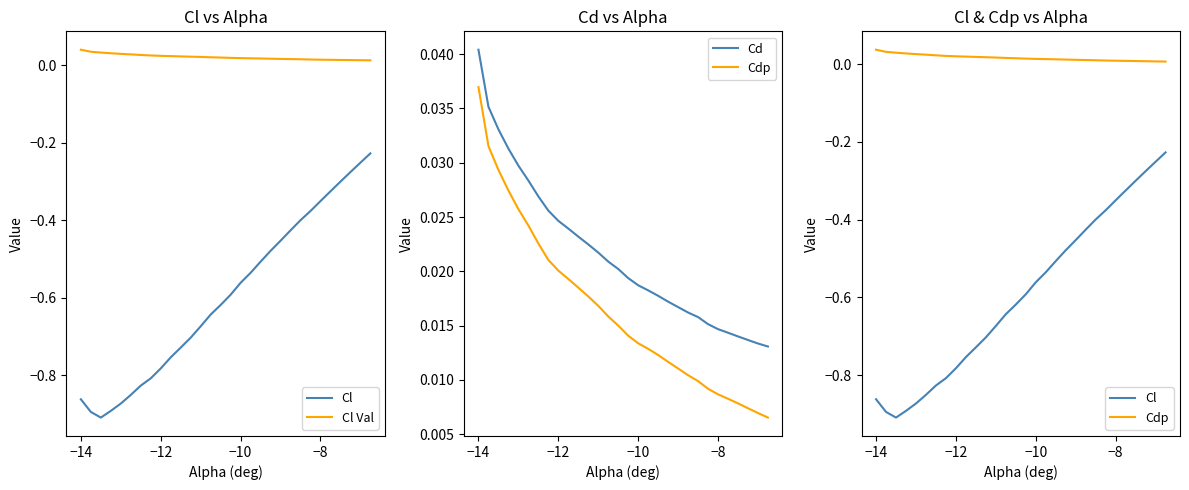

How many lines are shown in the chart?

4